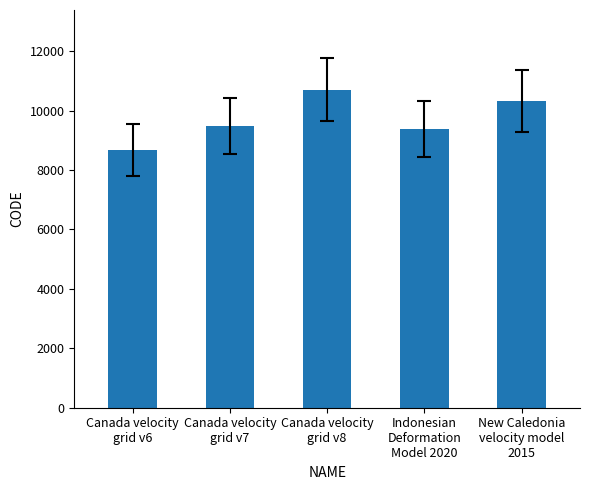

Which category has the lowest value across all series?

Canada velocity
grid v6